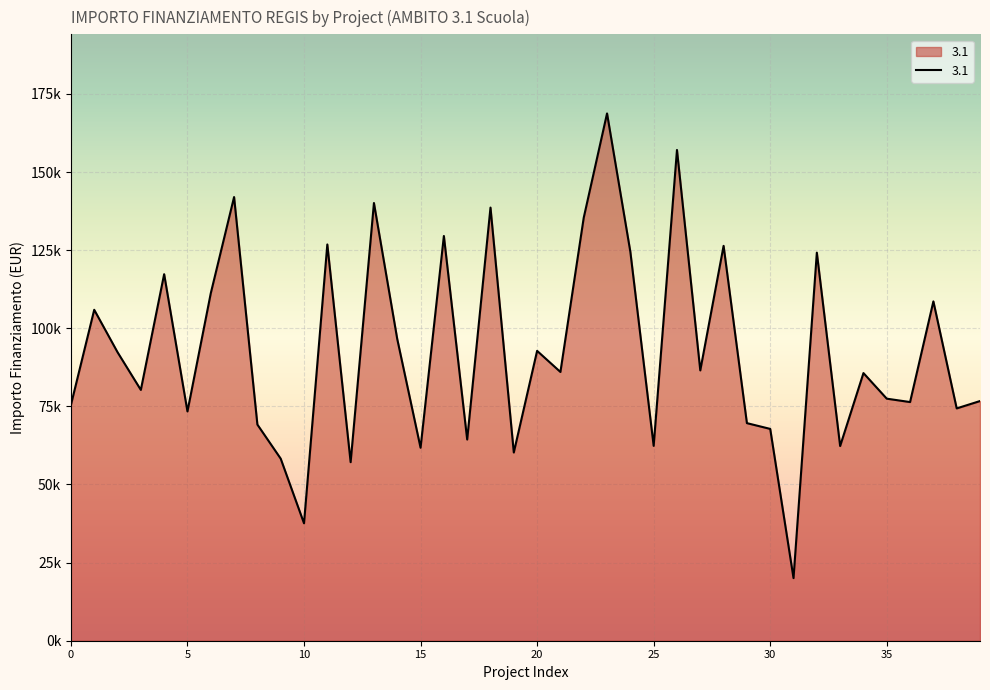

What is the difference between the maximum and minimum values?

148725.9